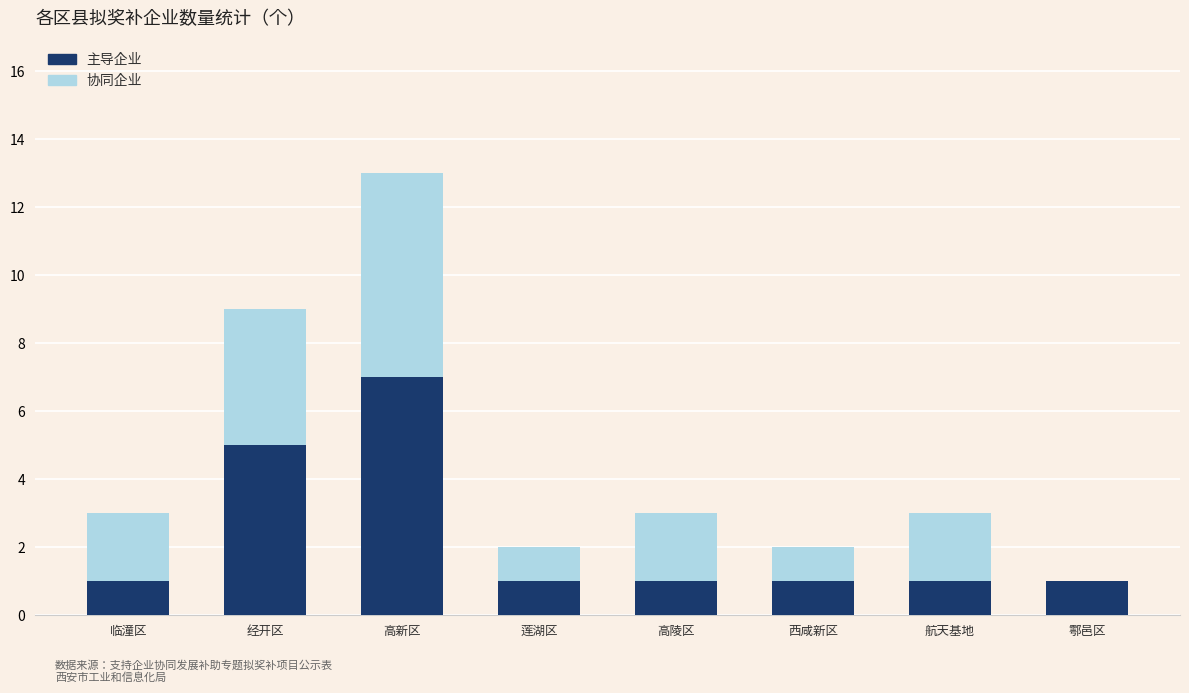

What is the approximate value of 主导企业 at 经开区?

5